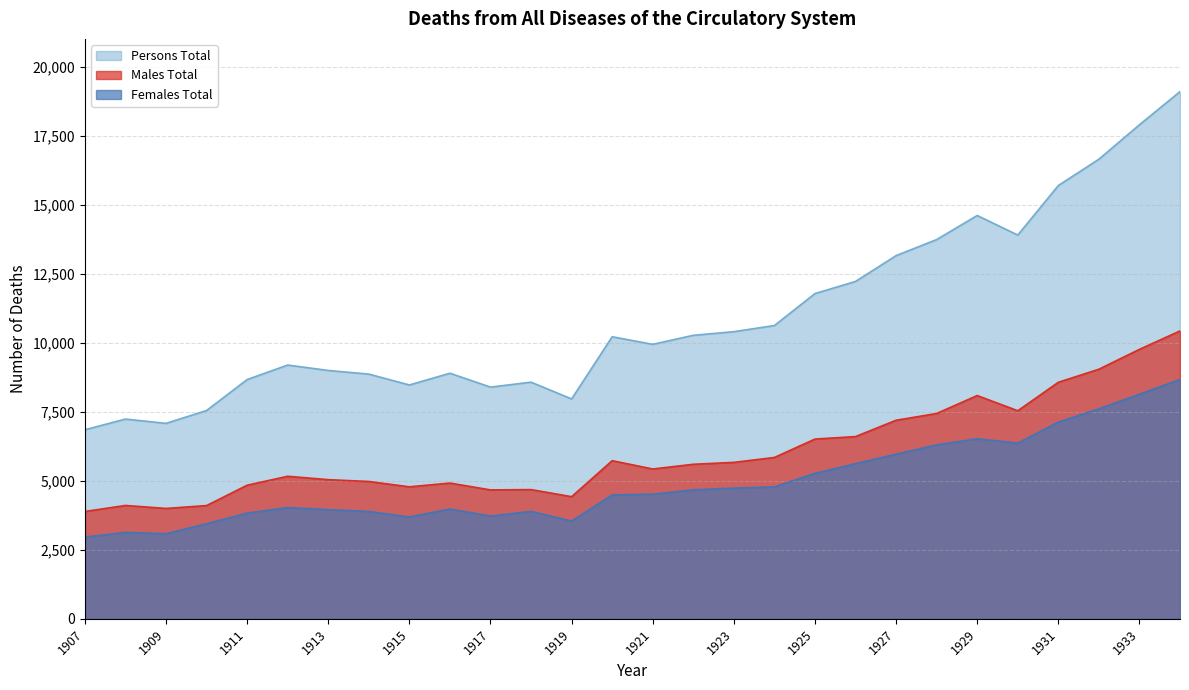

What are all the series names shown in the legend?

Persons Total, Males Total, Females Total